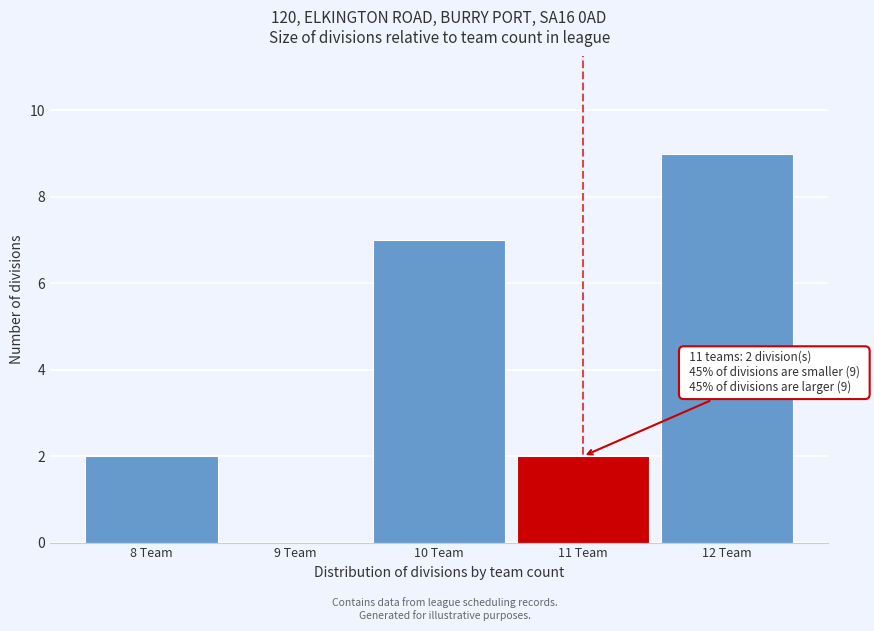

Over which range of the x-axis is the bar tallest?

11.5 to 12.5